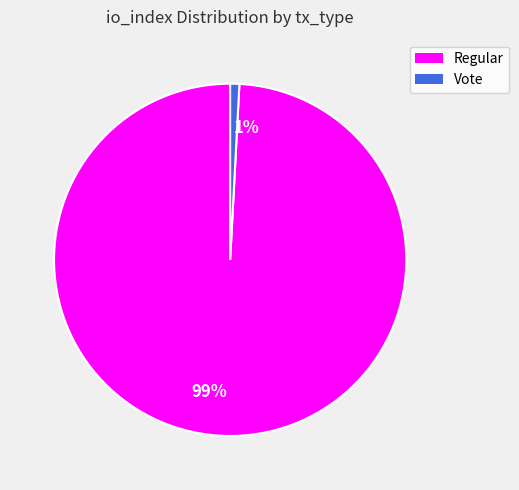

Is it true that Vote is 8% of the pie?

False